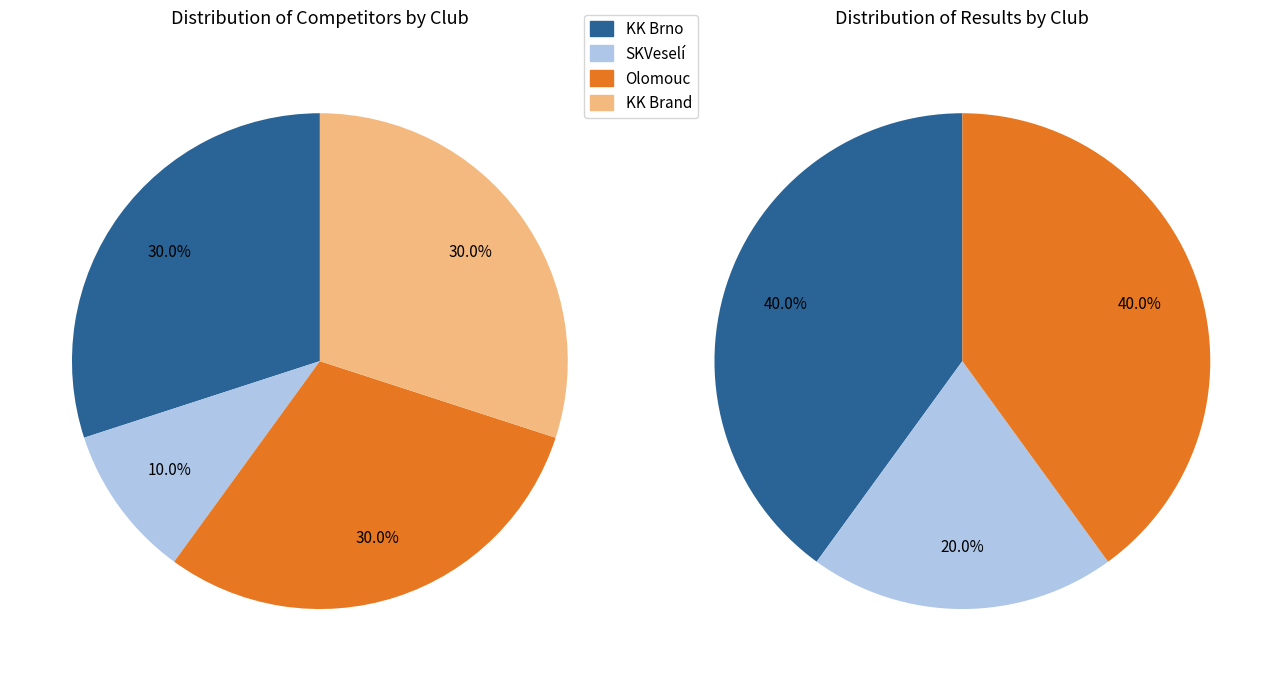

Between Olomouc and KK Brno, which is larger?

Olomouc